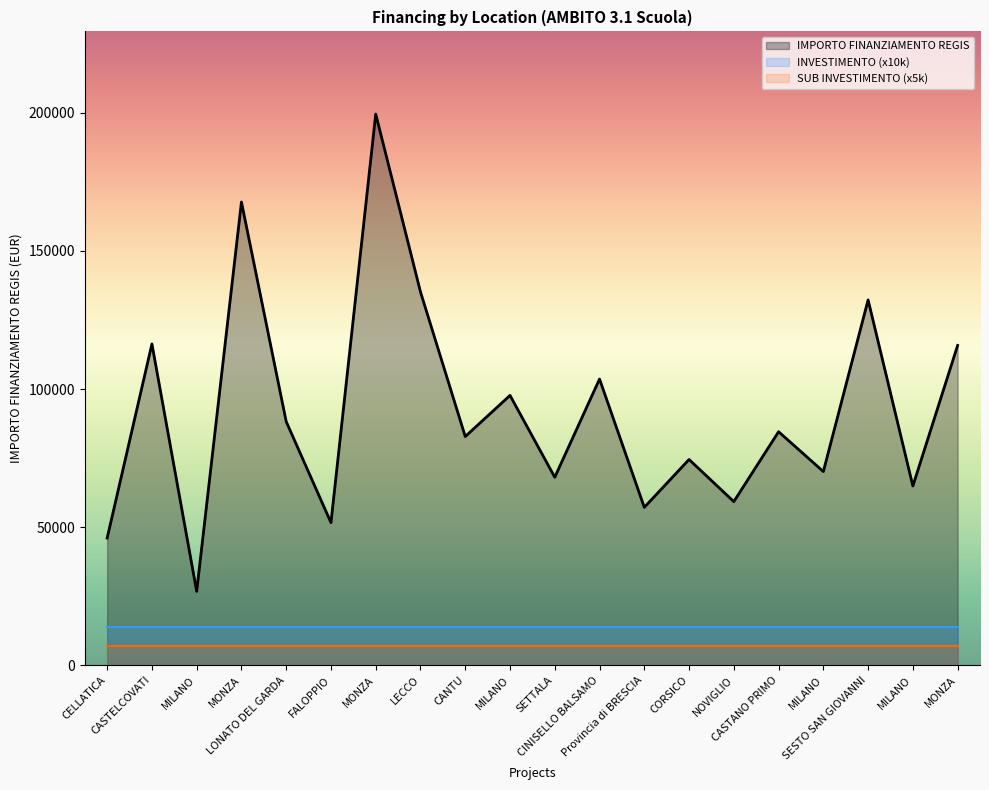

Which has a higher value, MILANO or SETTALA?

MILANO